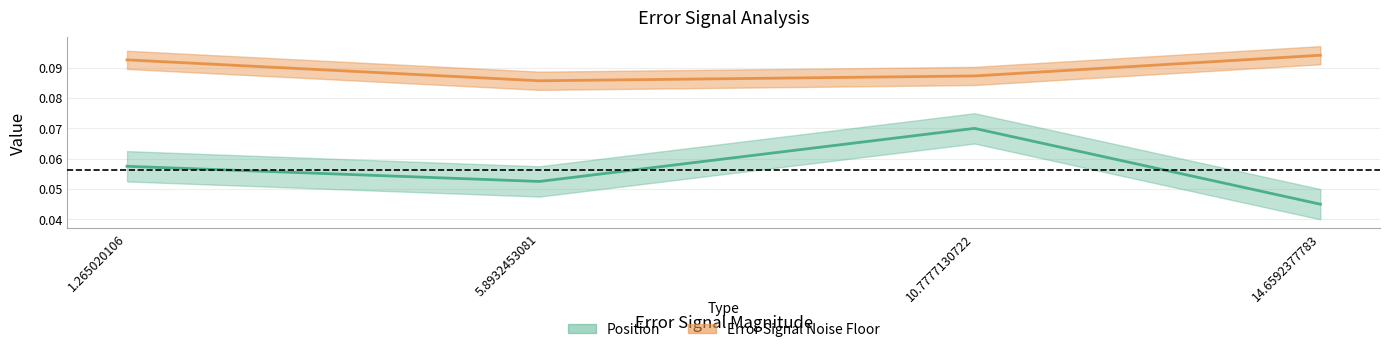

Which series has the largest range (max minus min)?

Position